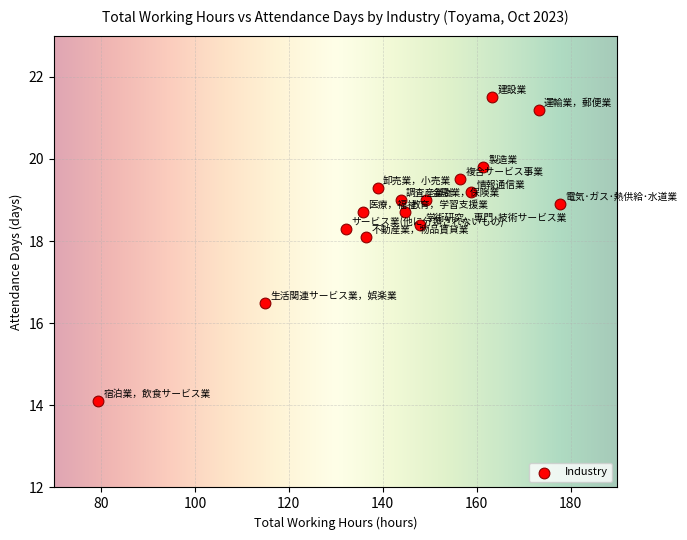

What is the range of X values (max minus min)?

98.4